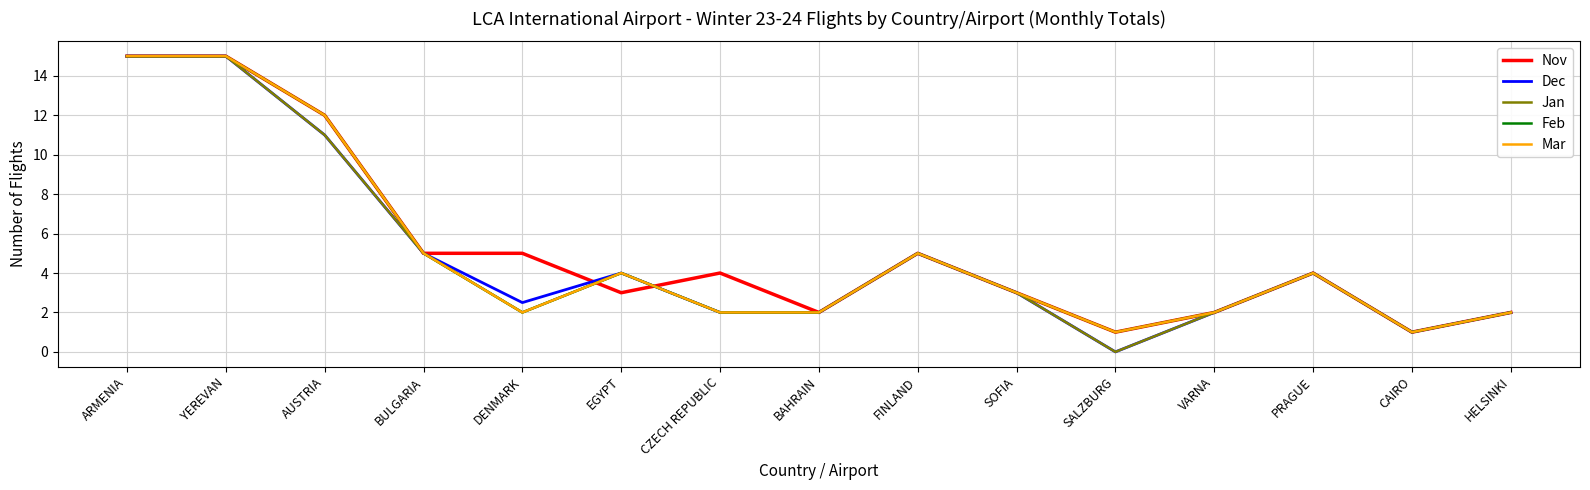

True or false: Dec and Mar cross at least once.

False